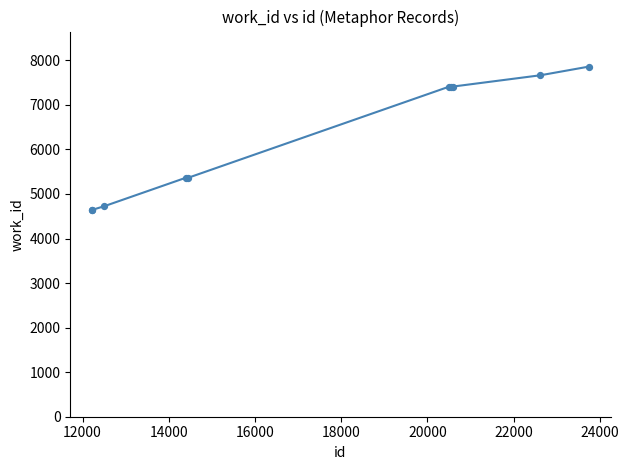

What is the smallest value displayed?

4638